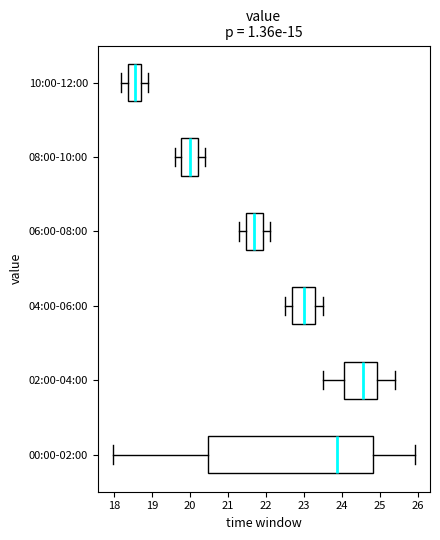

Which box has the furthest to the right median line?

02:00-04:00